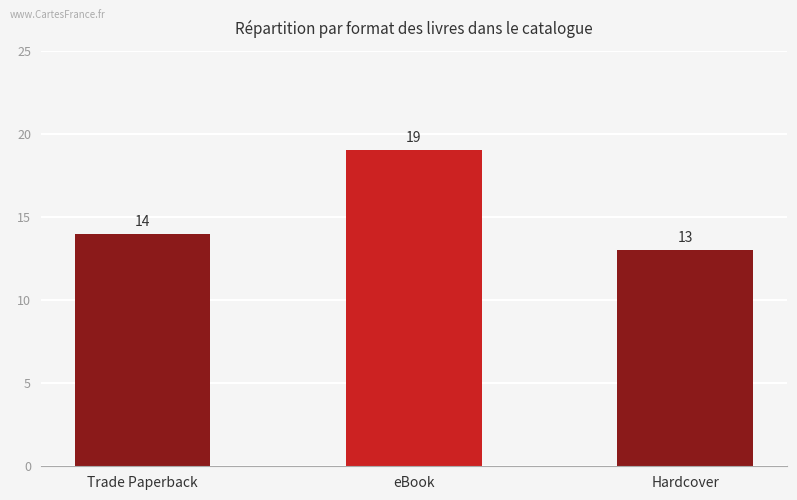

At which label is the value closest to 16?

Trade Paperback